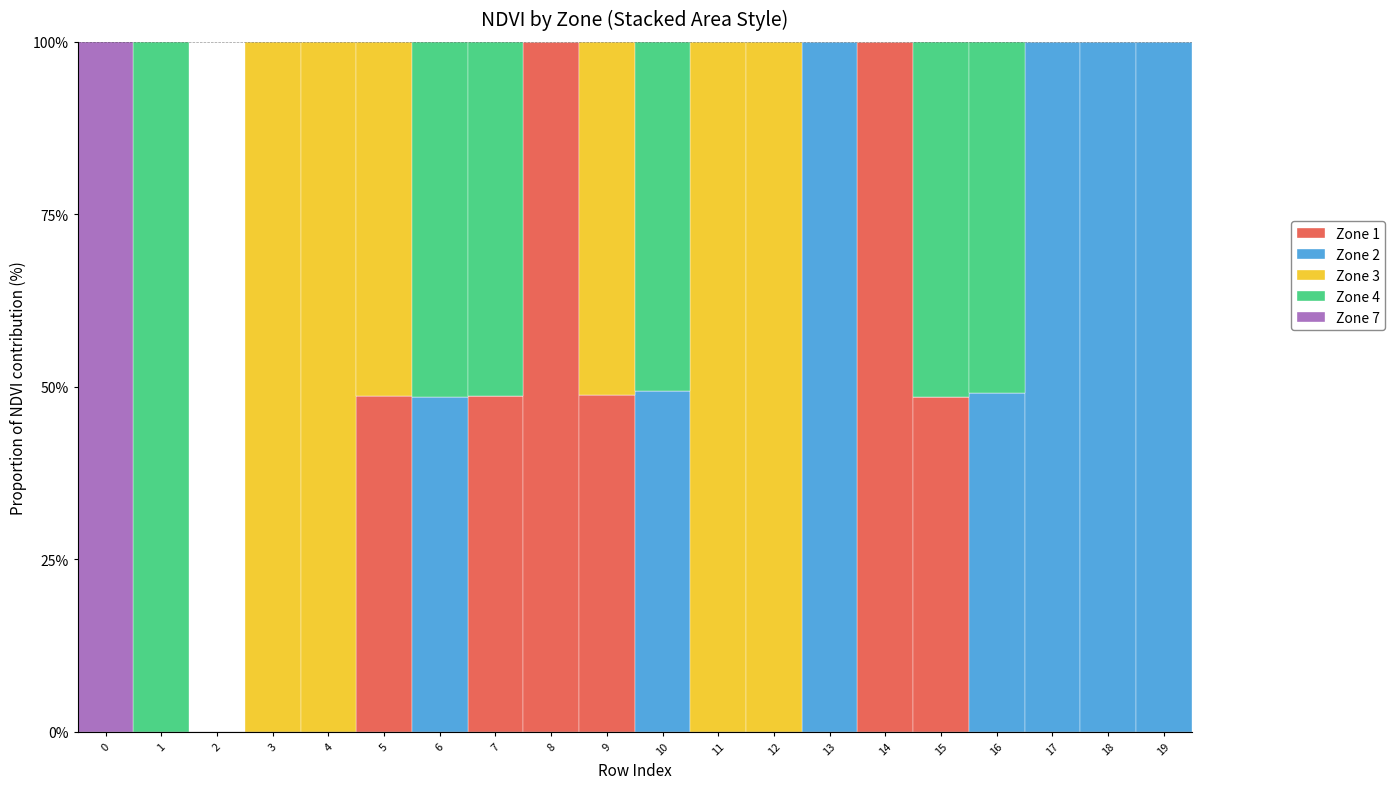

What is the total value across all series at 15?

100.0